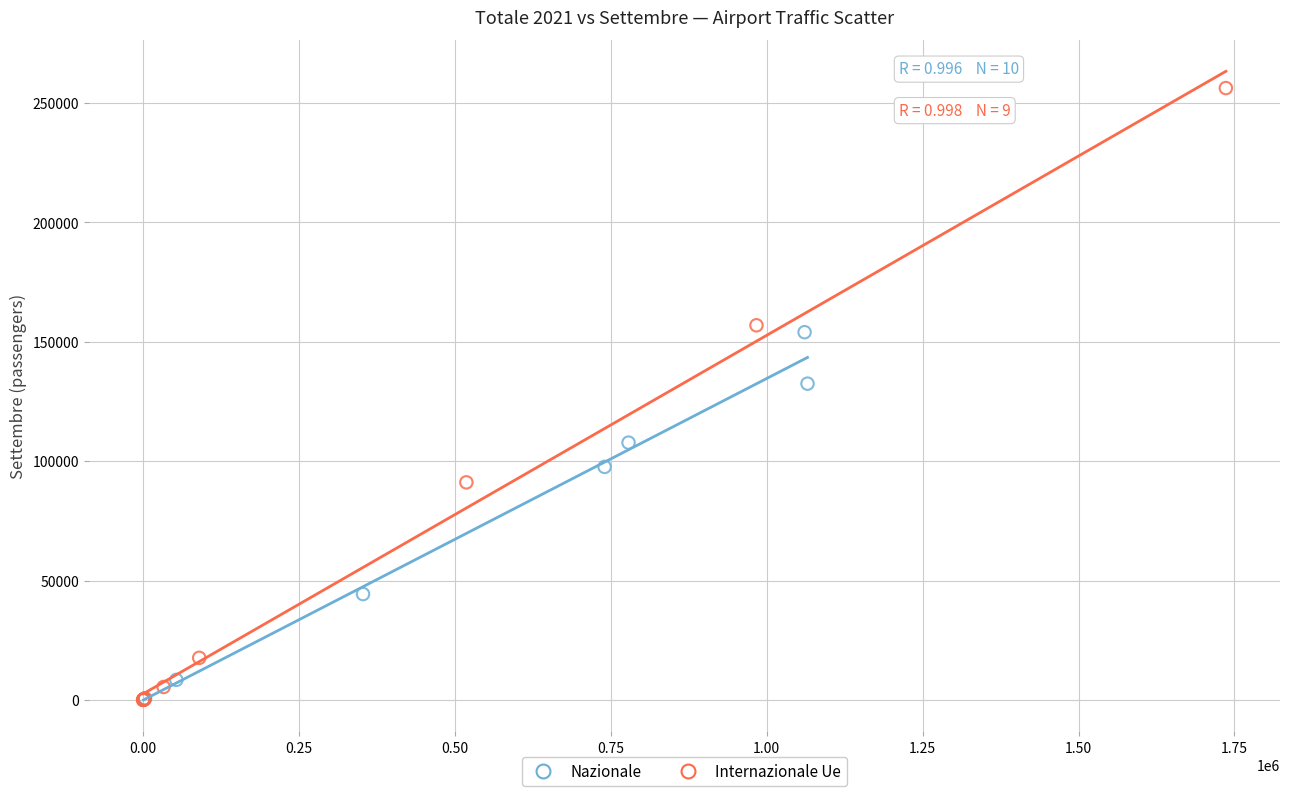

Which series has the largest Y range (max minus min)?

Internazionale Ue